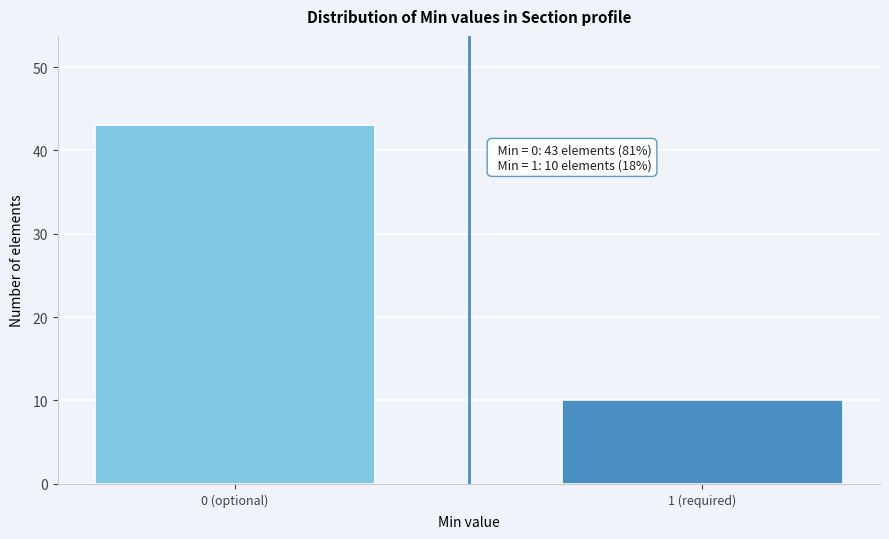

Reading left to right, what are all the values shown in this chart?

0 (optional)=43	1 (required)=10